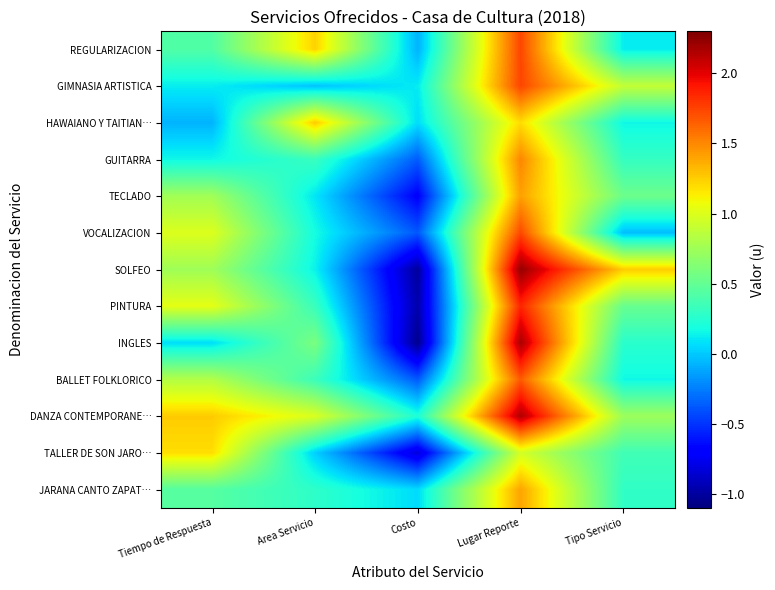

What is the spread (max minus min) of values at Tiempo de Respuesta?

1.3